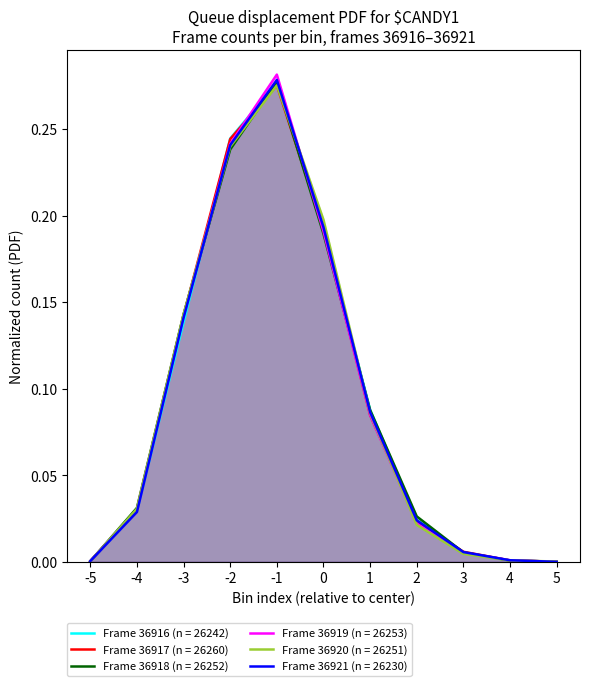

Which series changed the most between -5 and 4?

36921